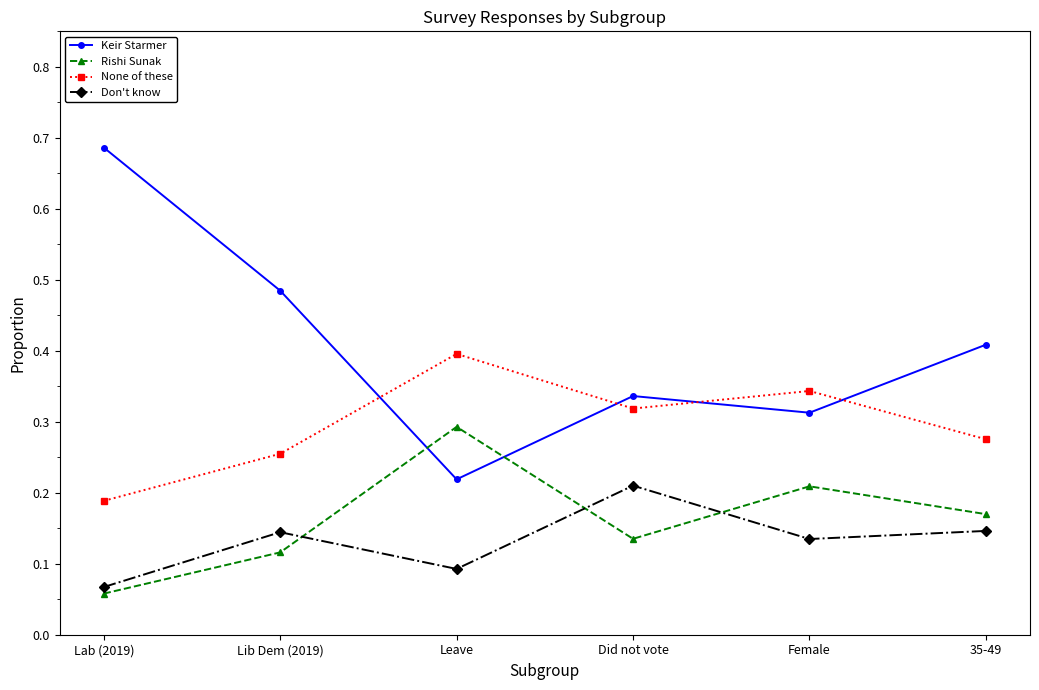

Which category has the highest value across all series?

Lab (2019)